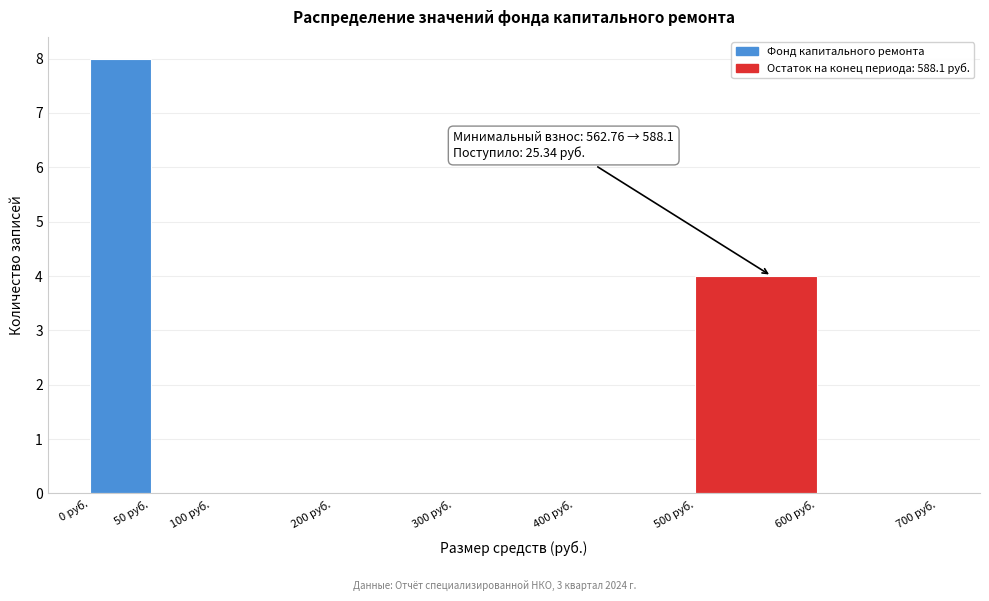

Which range on the x-axis has the tallest bar?

0 to 50